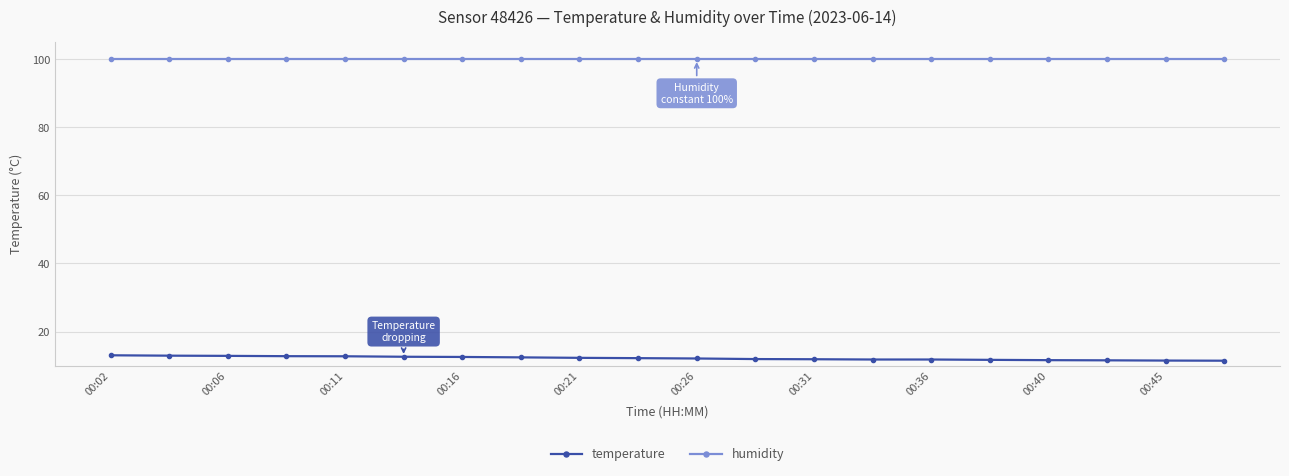

What is the sum of all temperature values?

243.6